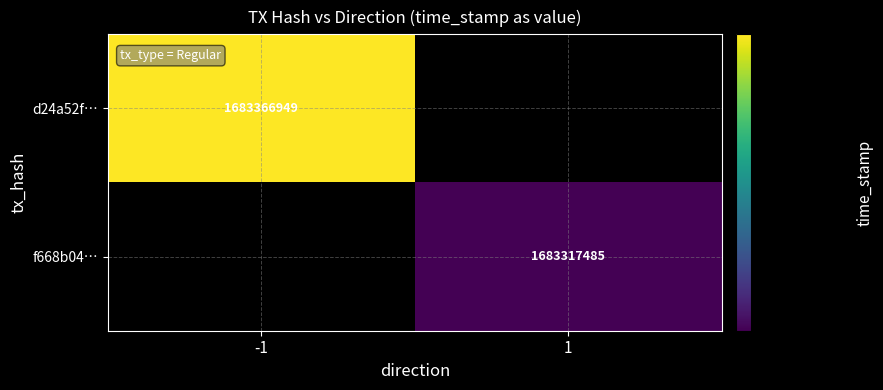

At how many categories does at least one series exceed 1683352835?

1